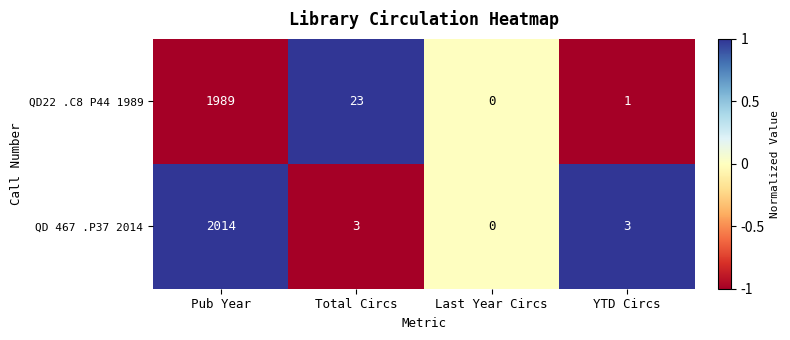

List the series in order of their overall mean, highest first.

QD 467 .P37 2014, QD22 .C8 P44 1989